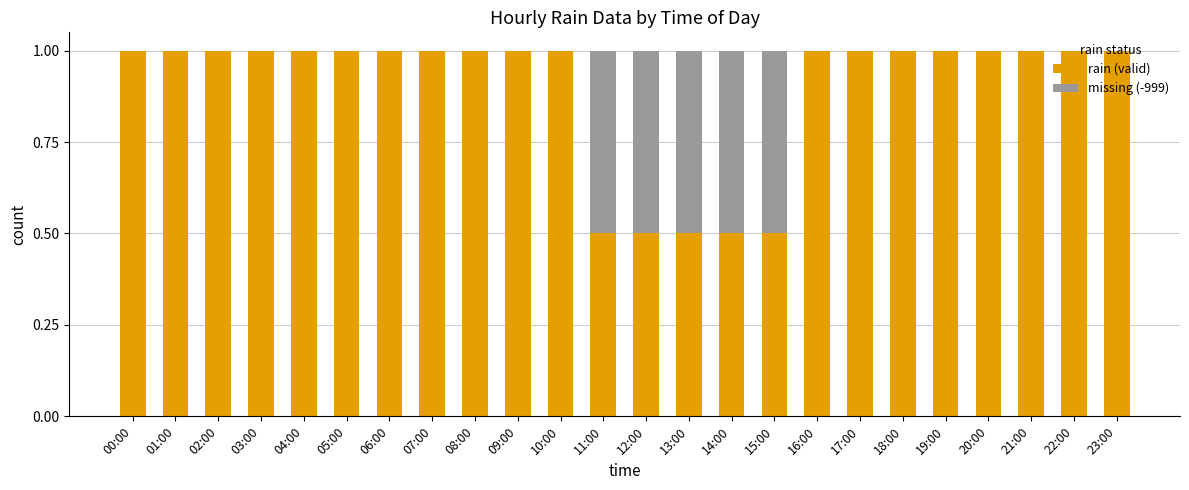

True or false: rain (valid) has a value of 1.6 at 20:00.

False